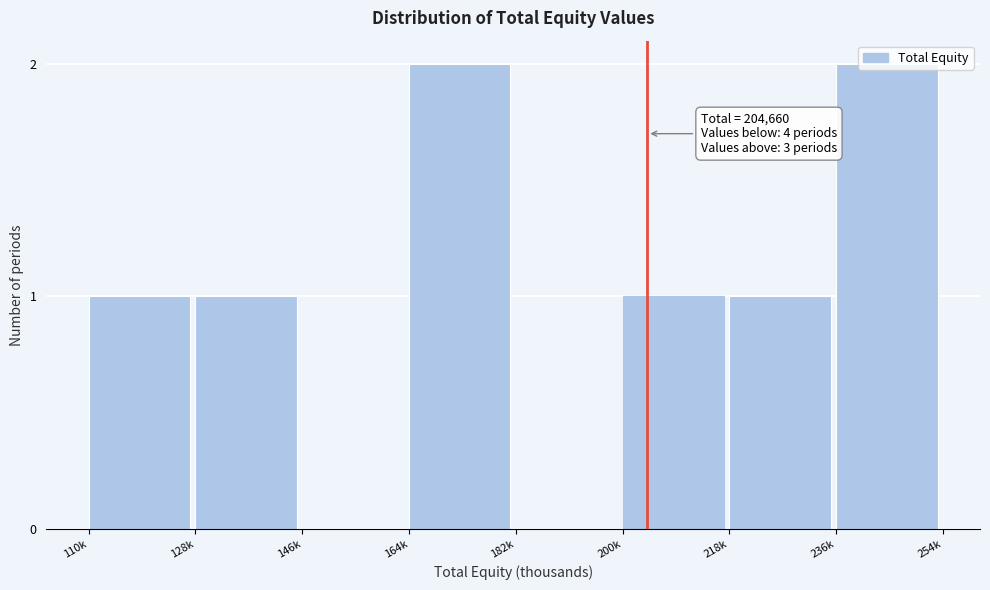

What is the sum of all values?

8